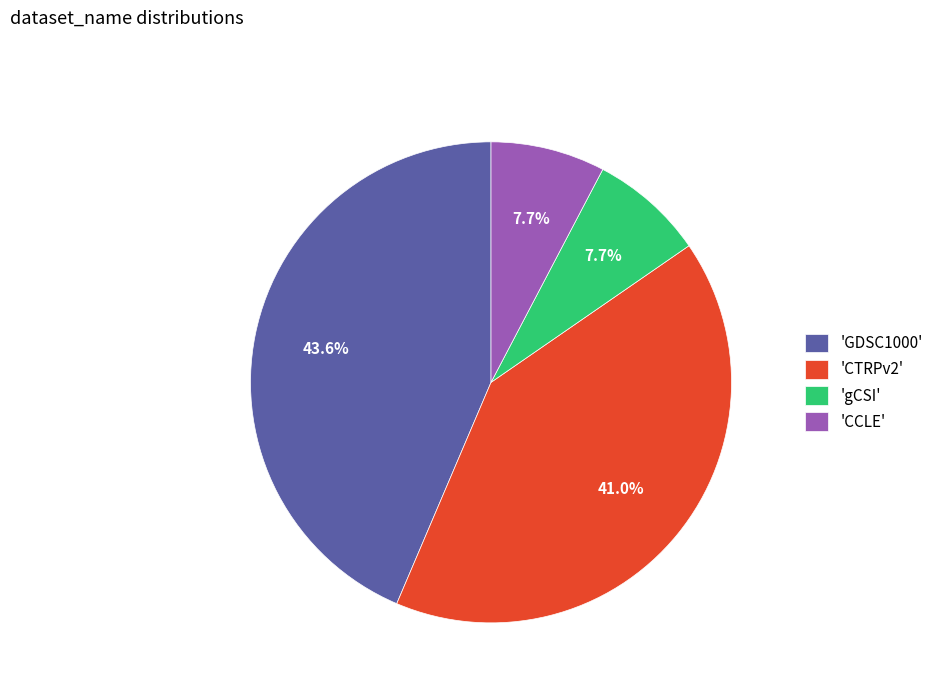

Combined, do 'gCSI' and 'CTRPv2' account for over 50%?

No